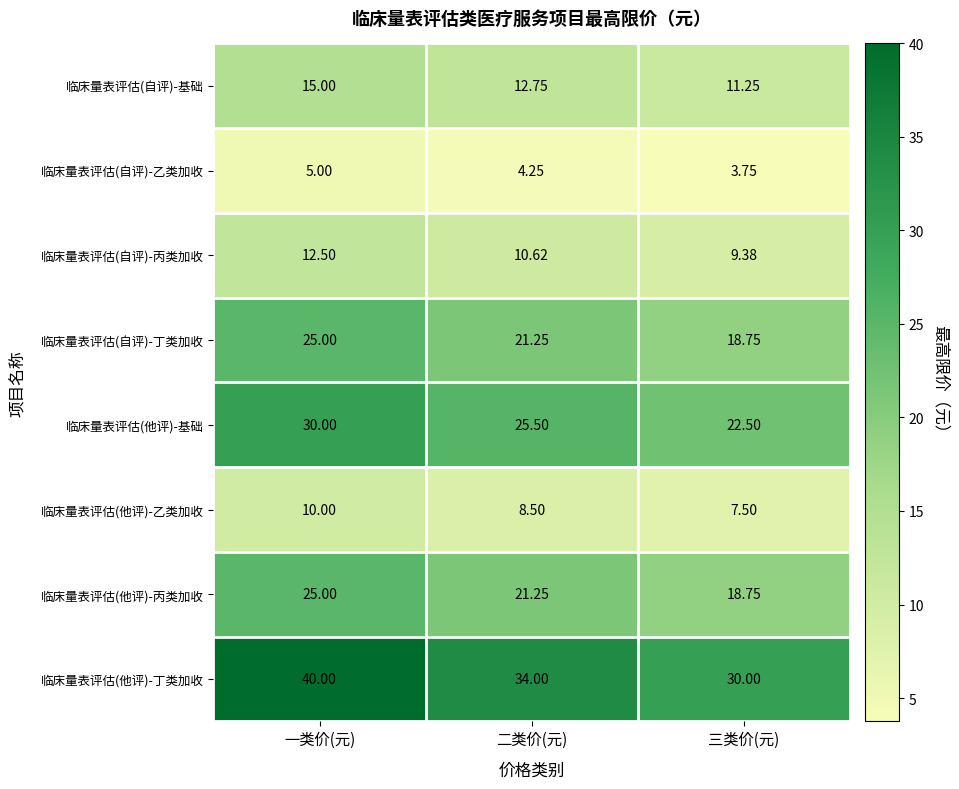

Which label corresponds to the largest value in the chart?

一类价(元)